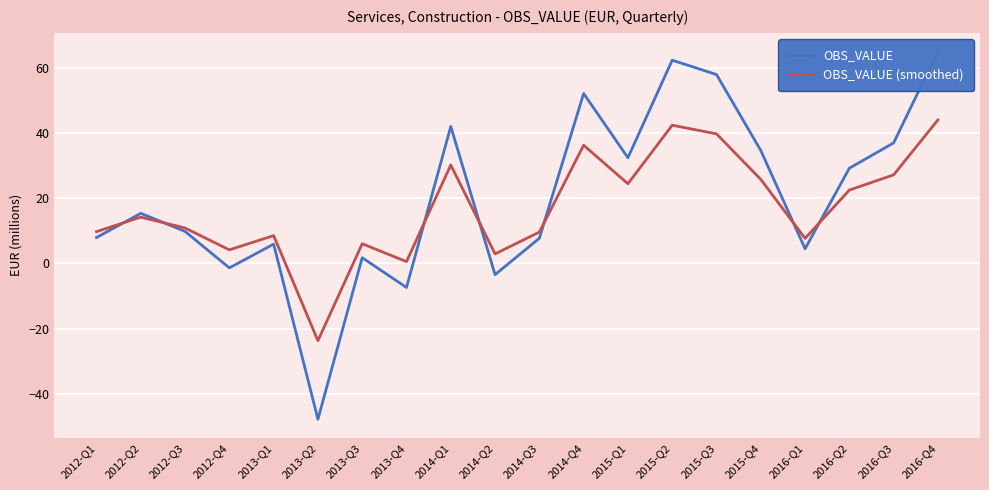

Which series has the widest spread of values?

OBS_VALUE